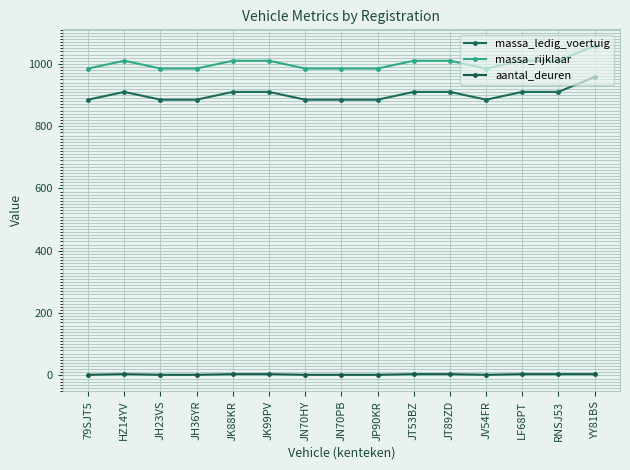

Which series changed the most between 79SJT5 and JN70PB?

massa_ledig_voertuig